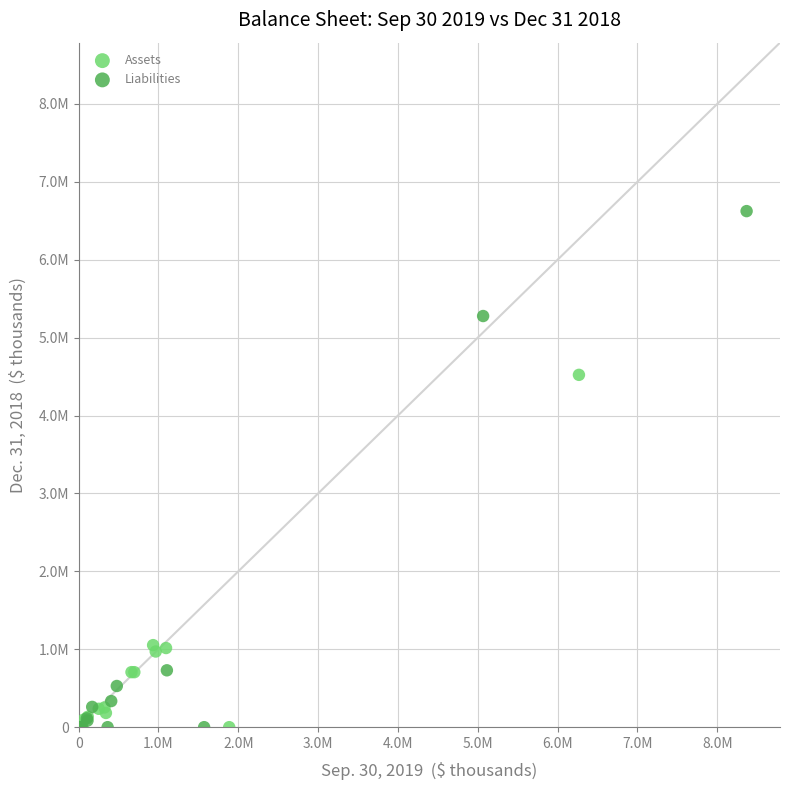

Which series has the widest spread of Y values?

Liabilities